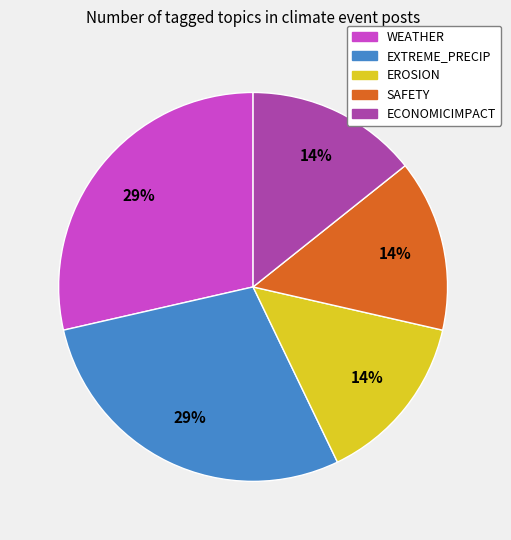

Is EROSION the majority of the pie?

No